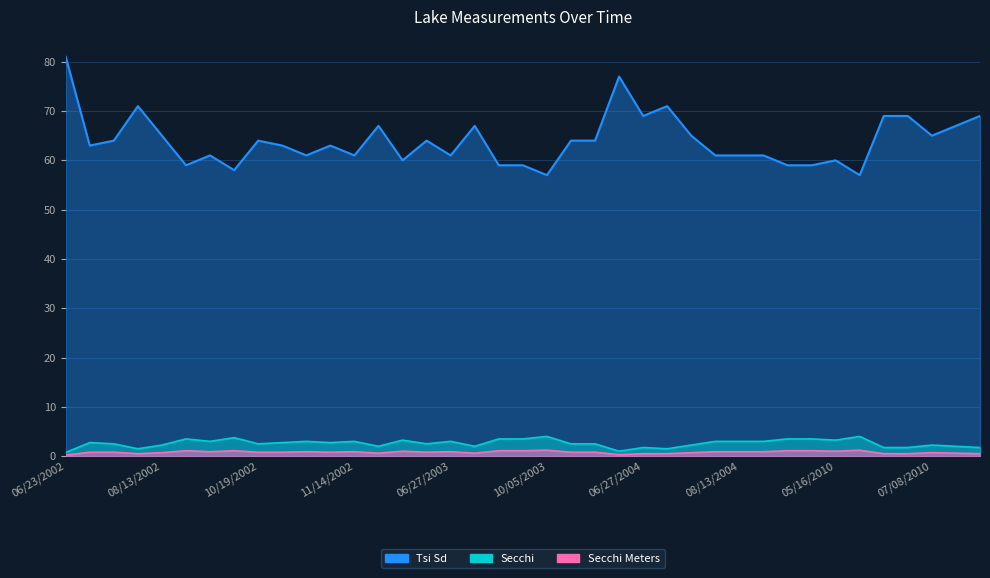

Reading right to left, extract all data points from this chart.

Secchi: 1.8	2.0	2.2	1.8	1.8	4.0	3.2	3.5	3.5	3.0	3.0	3.0	2.2	1.5	1.8	1.0	2.5	2.5	4.0	3.5	3.5	2.0	3.0	2.5	3.2	2.0	3.0	2.8	3.0	2.8	2.5	3.8	3.0	3.5	2.2	1.5	2.5	2.8	0.8
Tsi Sd: 69.0	67.0	65.0	69.0	69.0	57.0	60.0	59.0	59.0	61.0	61.0	61.0	65.0	71.0	69.0	77.0	64.0	64.0	57.0	59.0	59.0	67.0	61.0	64.0	60.0	67.0	61.0	63.0	61.0	63.0	64.0	58.0	61.0	59.0	65.0	71.0	64.0	63.0	81.0
Secchi Meters: 0.5	0.6	0.7	0.5	0.5	1.2	1.0	1.1	1.1	0.9	0.9	0.9	0.7	0.5	0.5	0.3	0.8	0.8	1.2	1.1	1.1	0.6	0.9	0.8	1.0	0.6	0.9	0.8	0.9	0.8	0.8	1.1	0.9	1.1	0.7	0.5	0.8	0.8	0.2